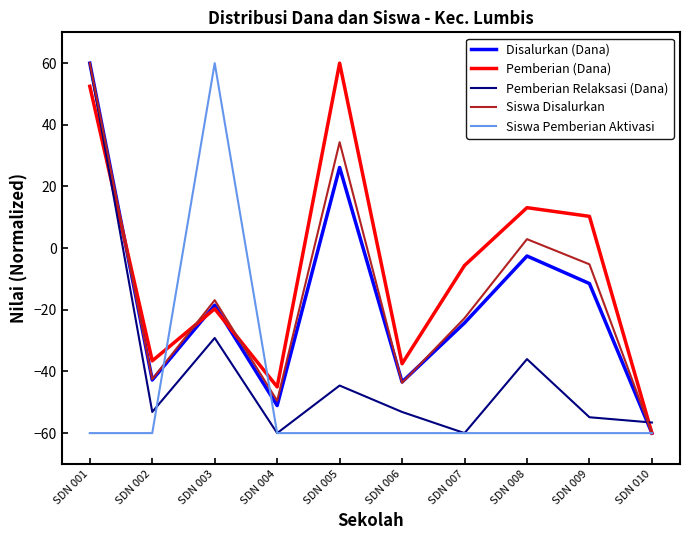

Is the value of Siswa Pemberian Aktivasi at SDN 002 greater than the value of Disalurkan (Dana) at SDN 006?

No